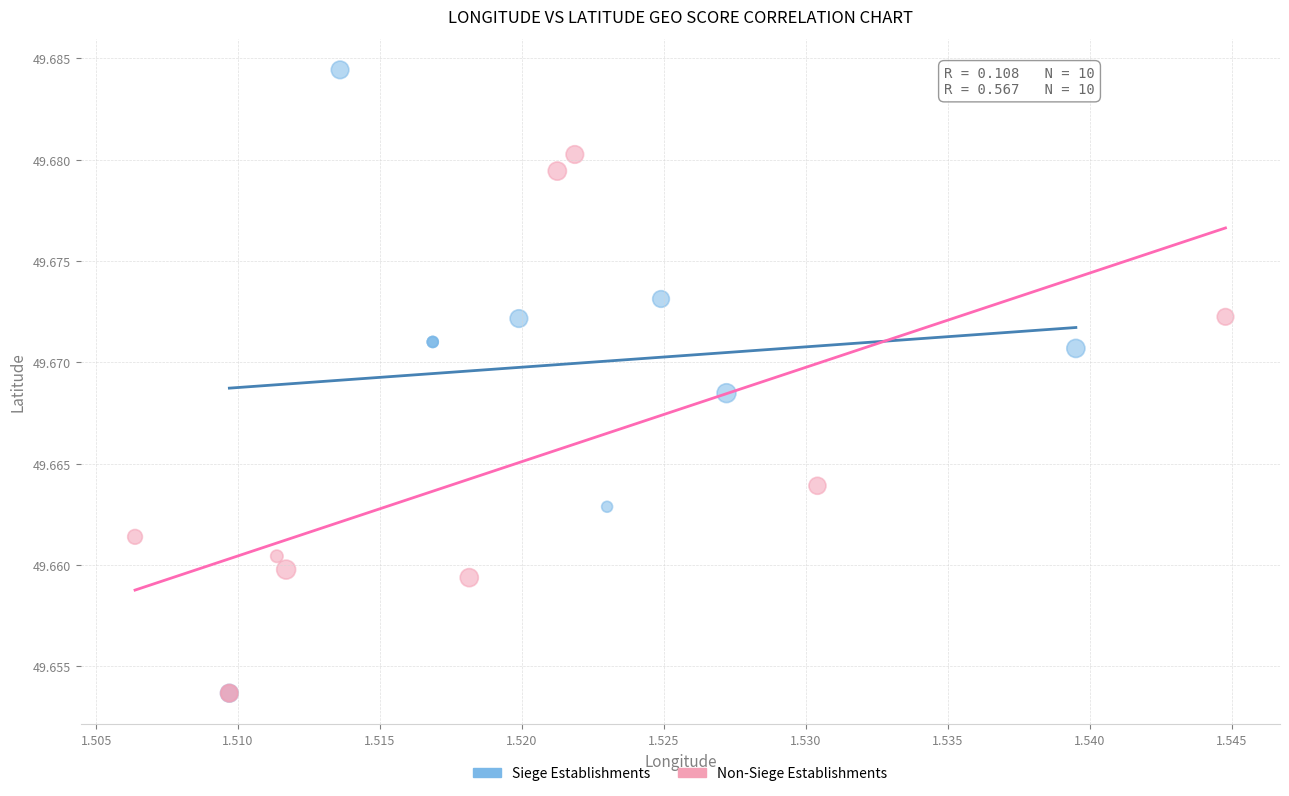

Which series has the widest spread of Y values?

Siege Establishments